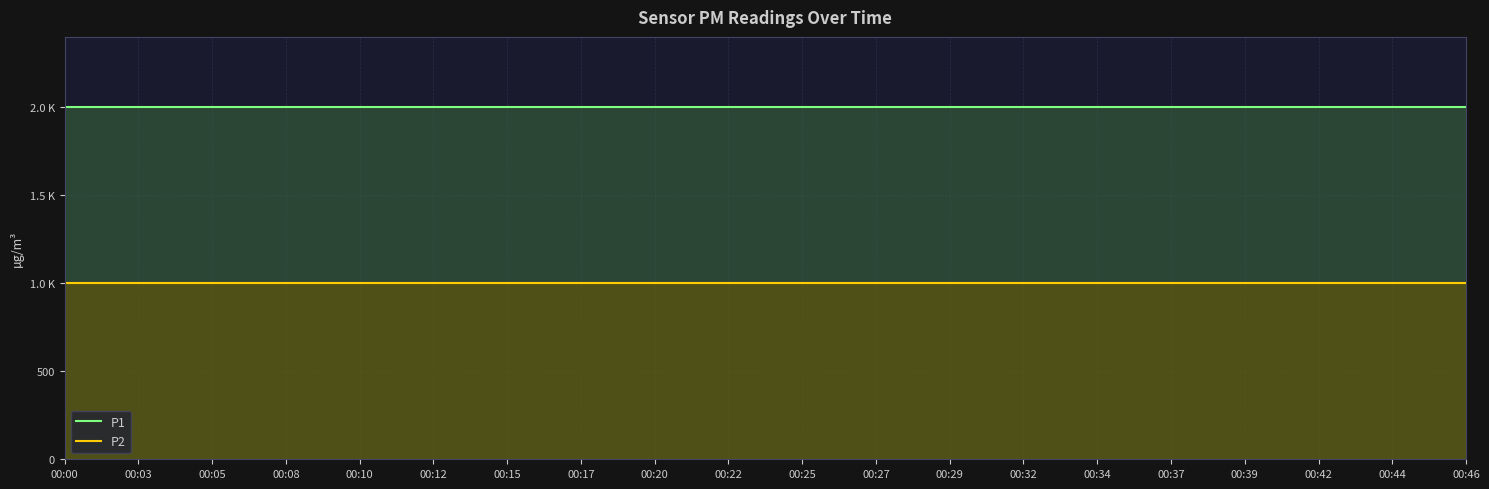

Which category has the highest value in the P1 series?

00:00